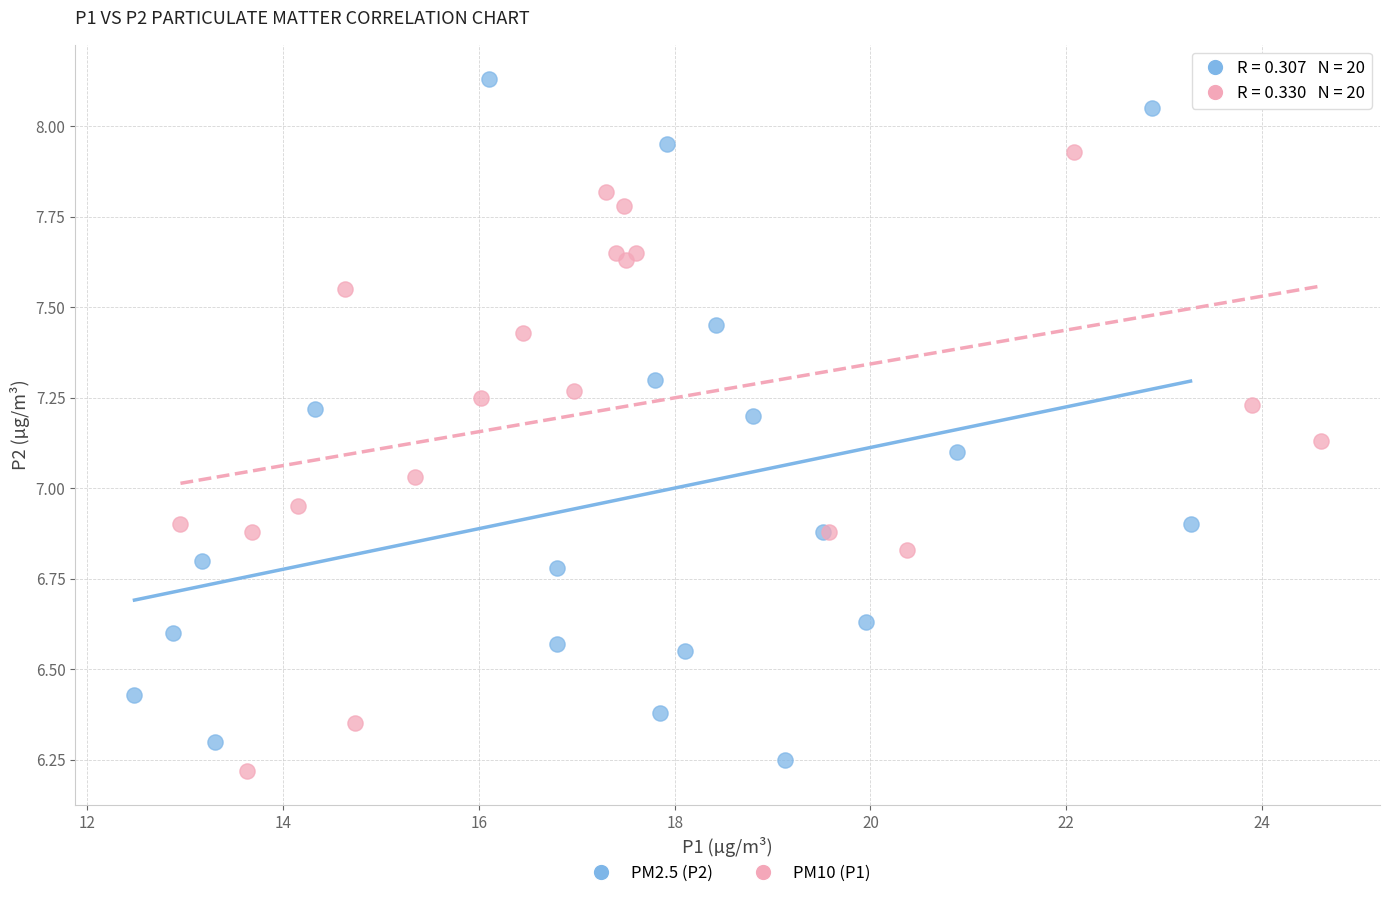

Which series contains the highest Y value?

PM2.5 (P2)